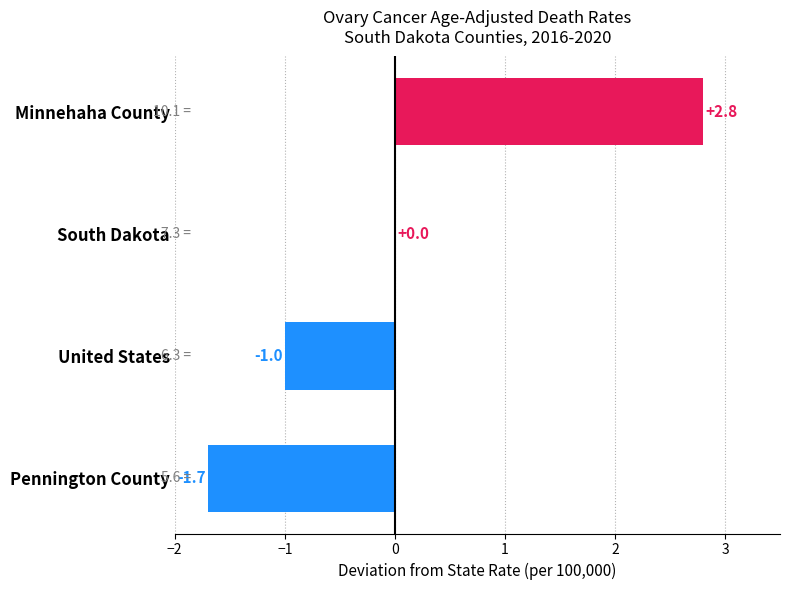

What is the sum of the values at South Dakota and Minnehaha County?

2.8